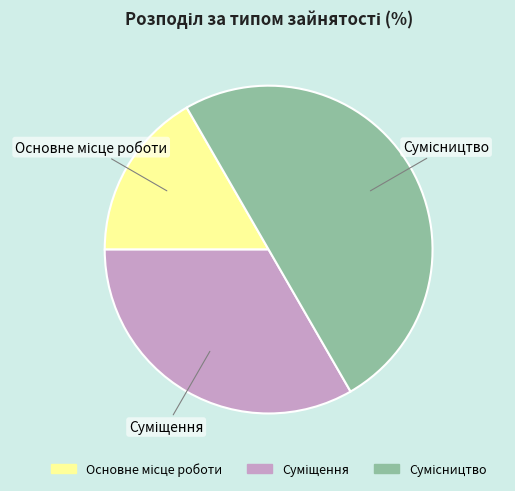

How many slices are in this pie chart?

3